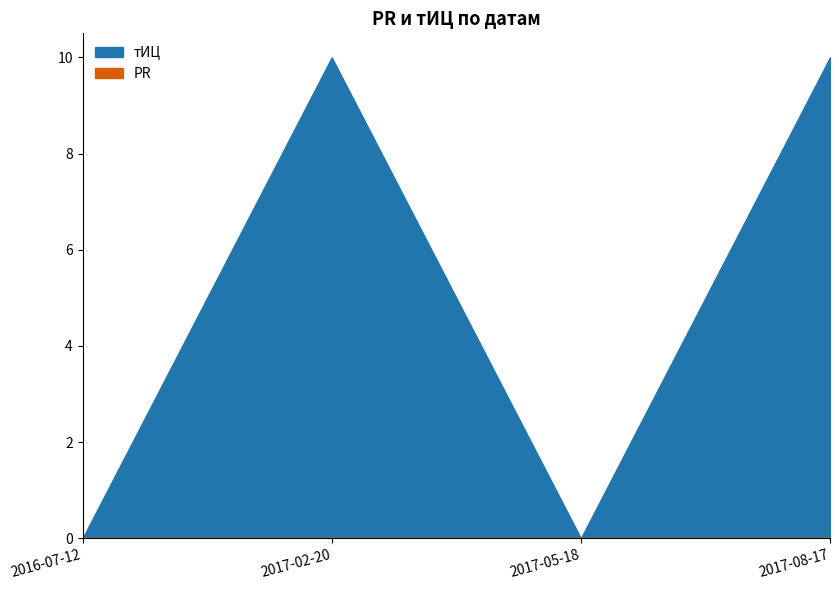

True or false: тИЦ and PR cross at least once.

False